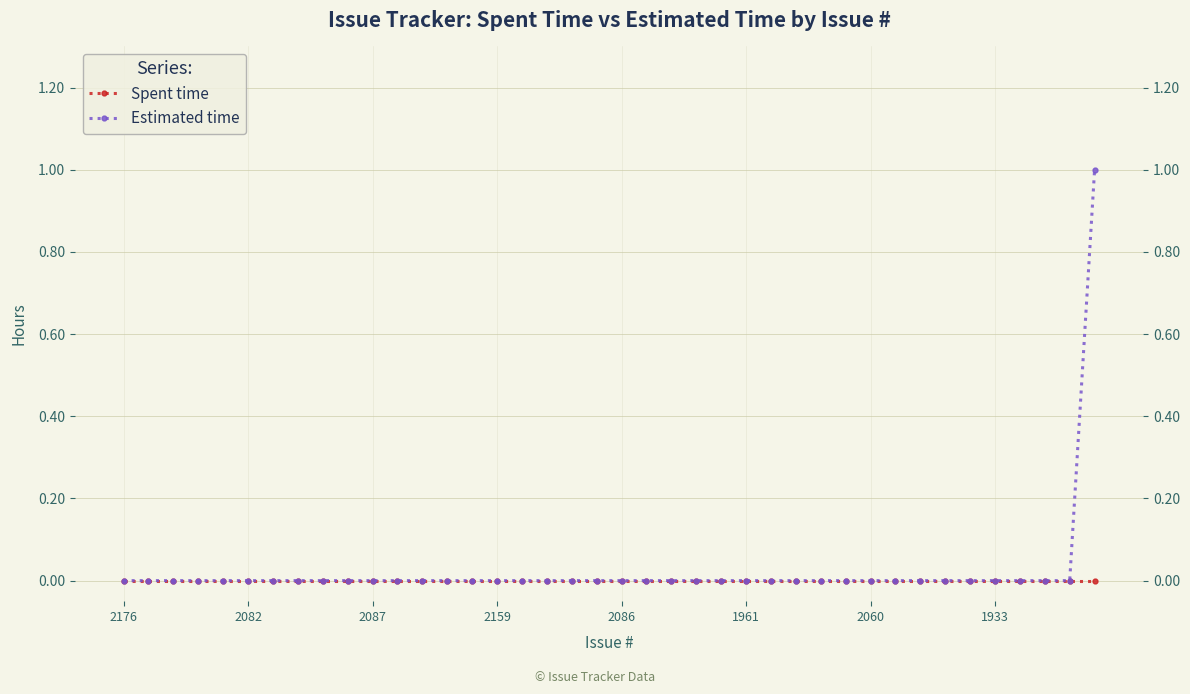

What is the difference between the maximum and minimum values in the Estimated time series?

1